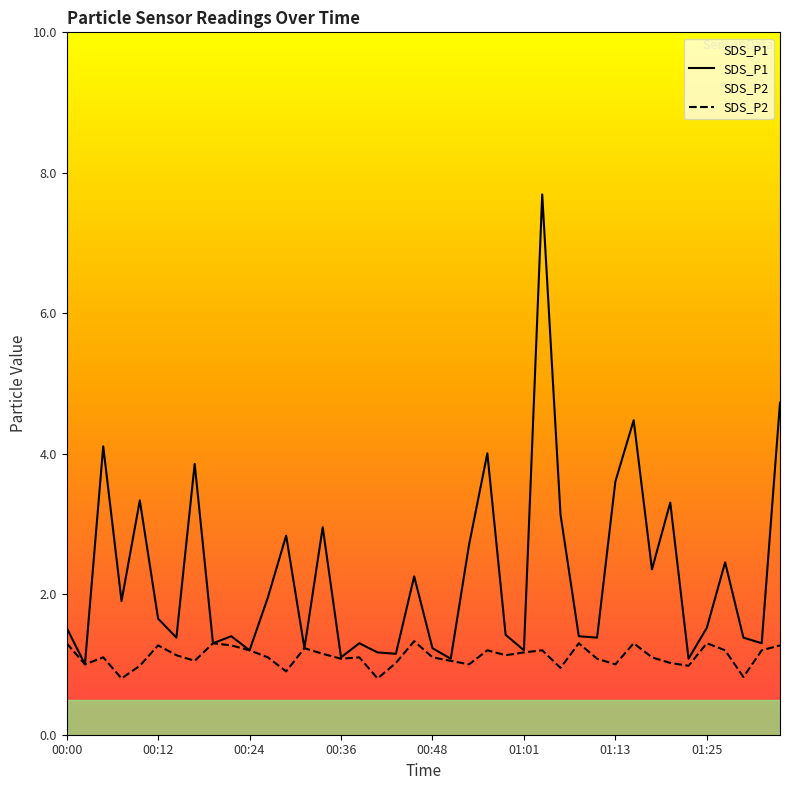

At how many categories does at least one series exceed 5?

1